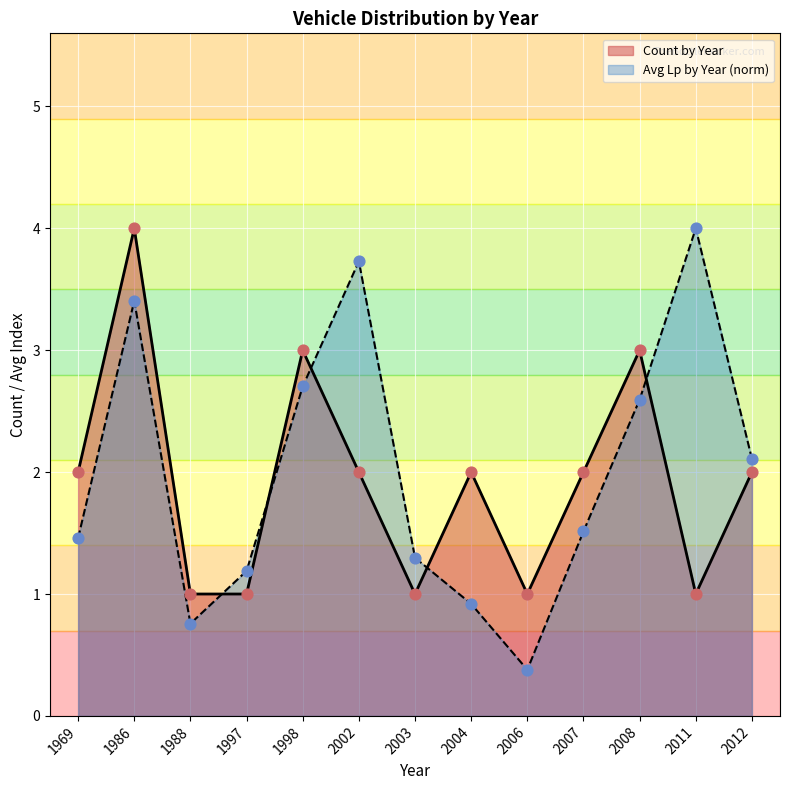

Which series has the largest total across all categories?

Avg Lp by Year (norm)